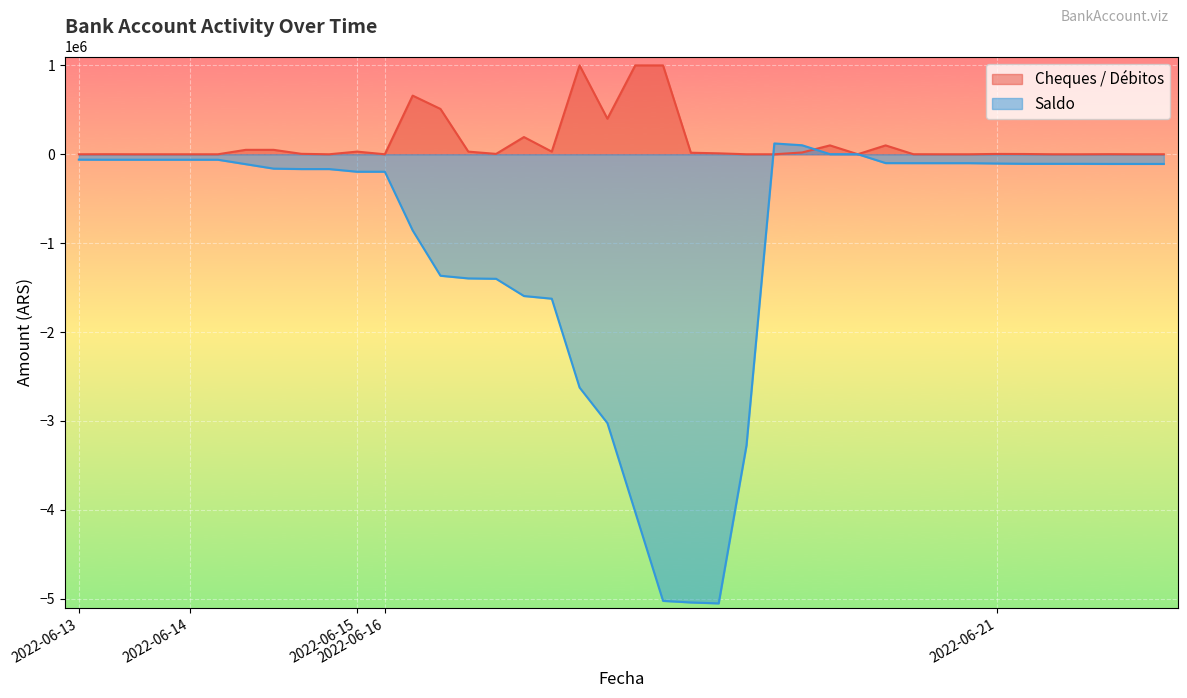

What is the approximate value of Saldo at 2022-06-16?

-196560.1